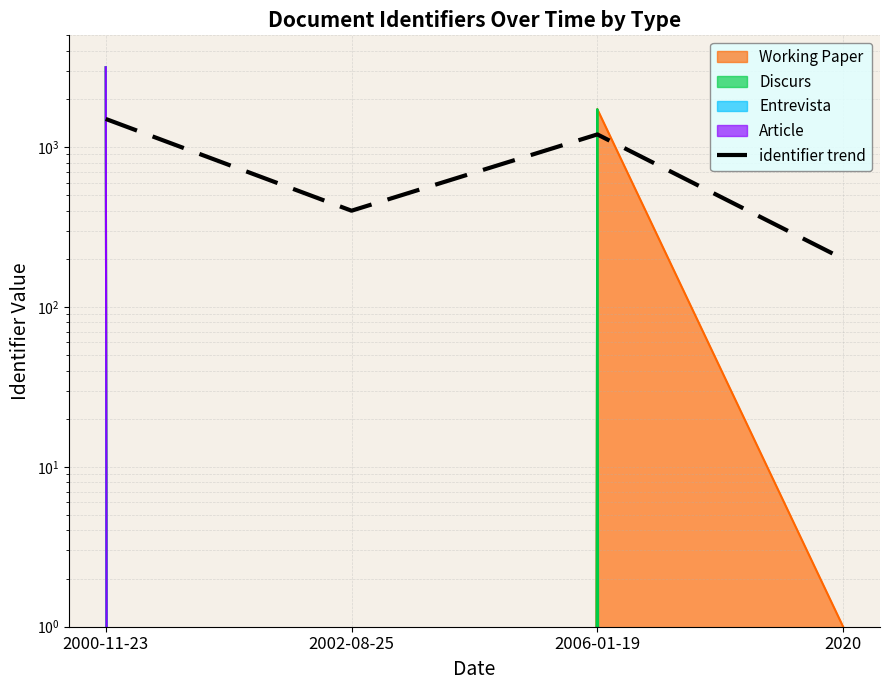

Does the chart have visible grid lines?

Yes